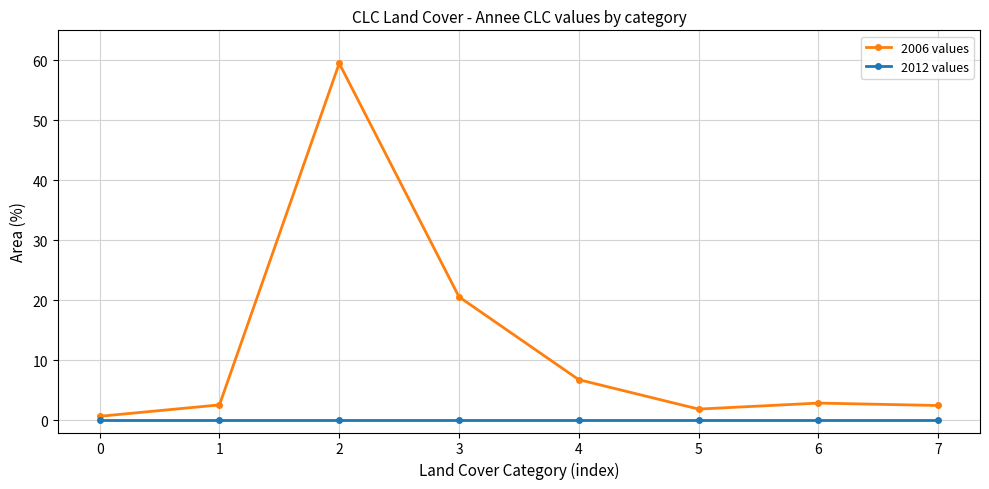

True or false: 2006 values and 2012 values intersect in this chart.

False